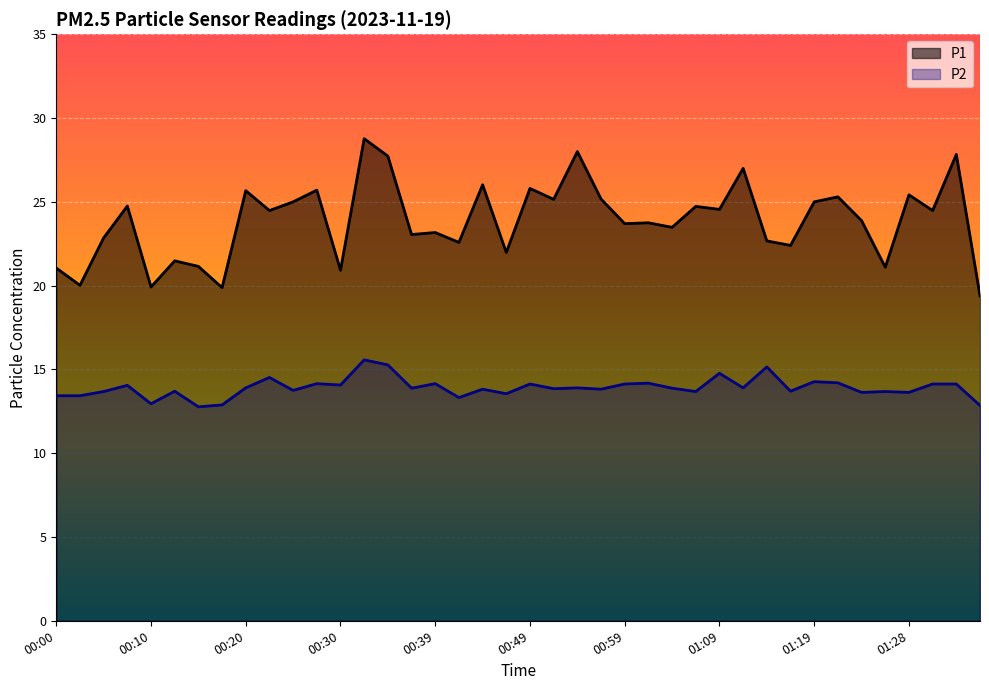

True or false: P2 and P1 cross at least once.

False